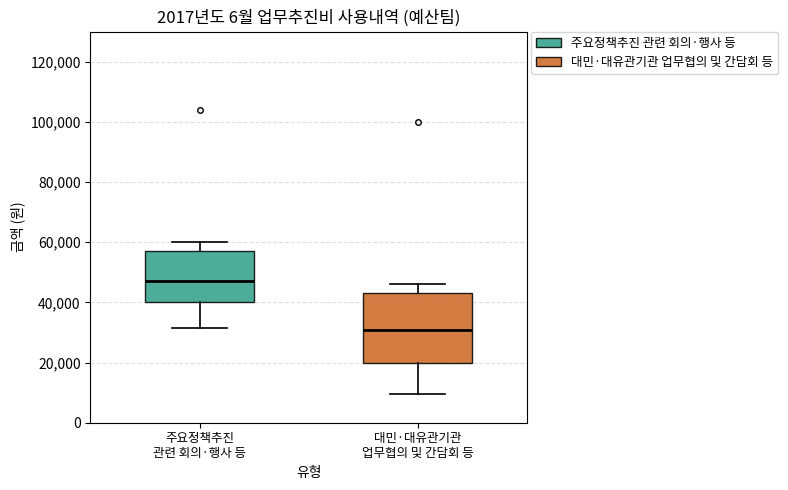

Reading left to right, transcribe this box plot: for each box, give where its median line is, the range the box spans, and where its two whiskers end, as read against the y-axis. The values are not printed on the chart, so give them approximately, as read against the axis.

주요정책추진 관련 회의·행사 등: median 48000, box 40000 to 58000, whiskers 32000 to 60000
대민·대유관기관 업무협의 및 간담회 등: median 30000, box 20000 to 44000, whiskers 10000 to 46000